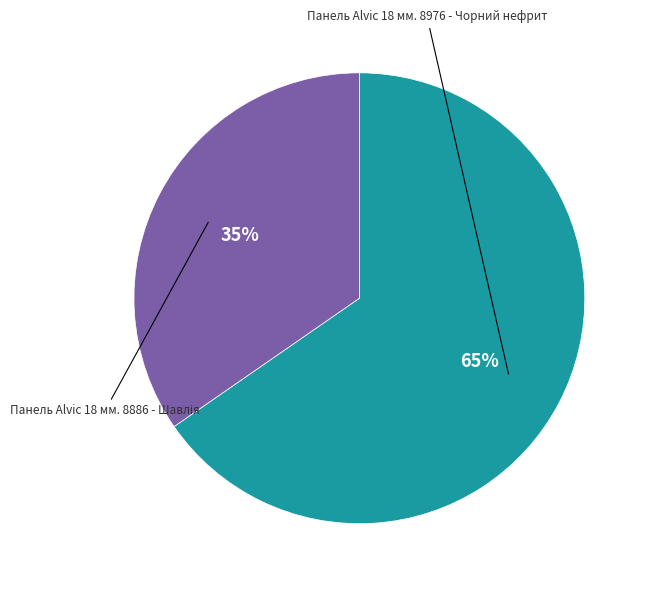

How many slices are in this pie chart?

2